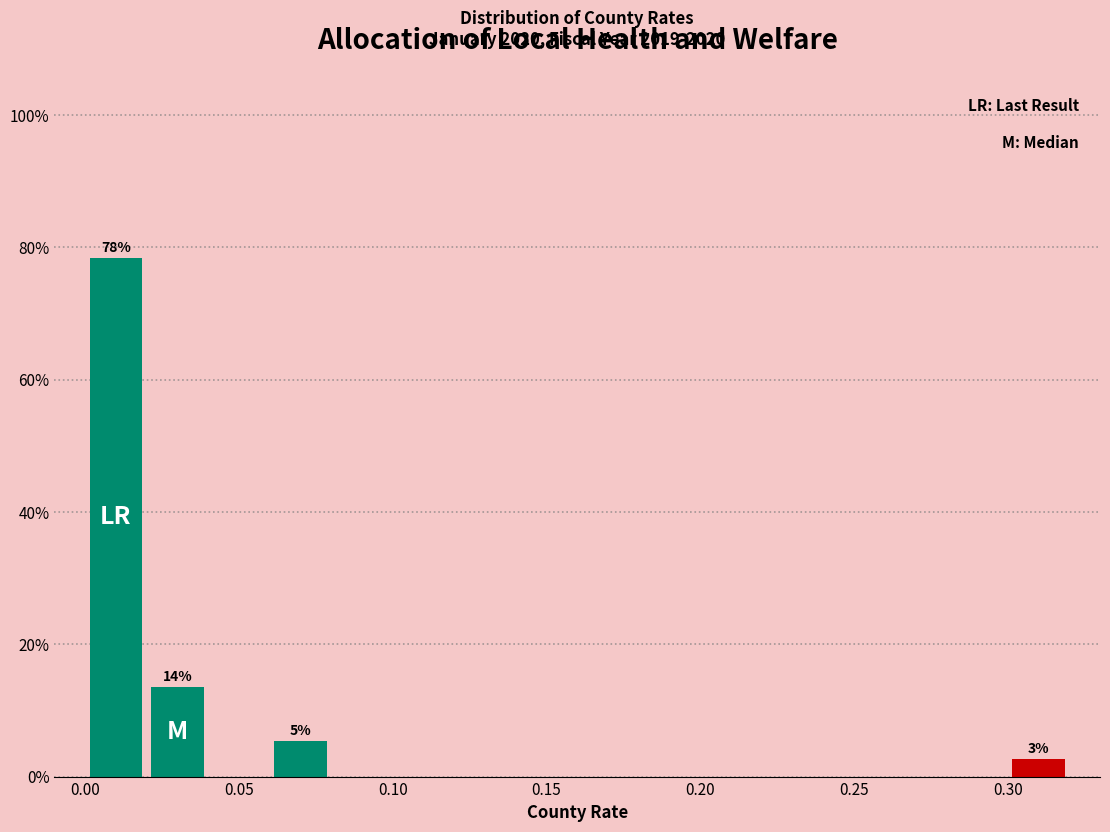

Over which range of the x-axis is the bar tallest?

0.00 to 0.02